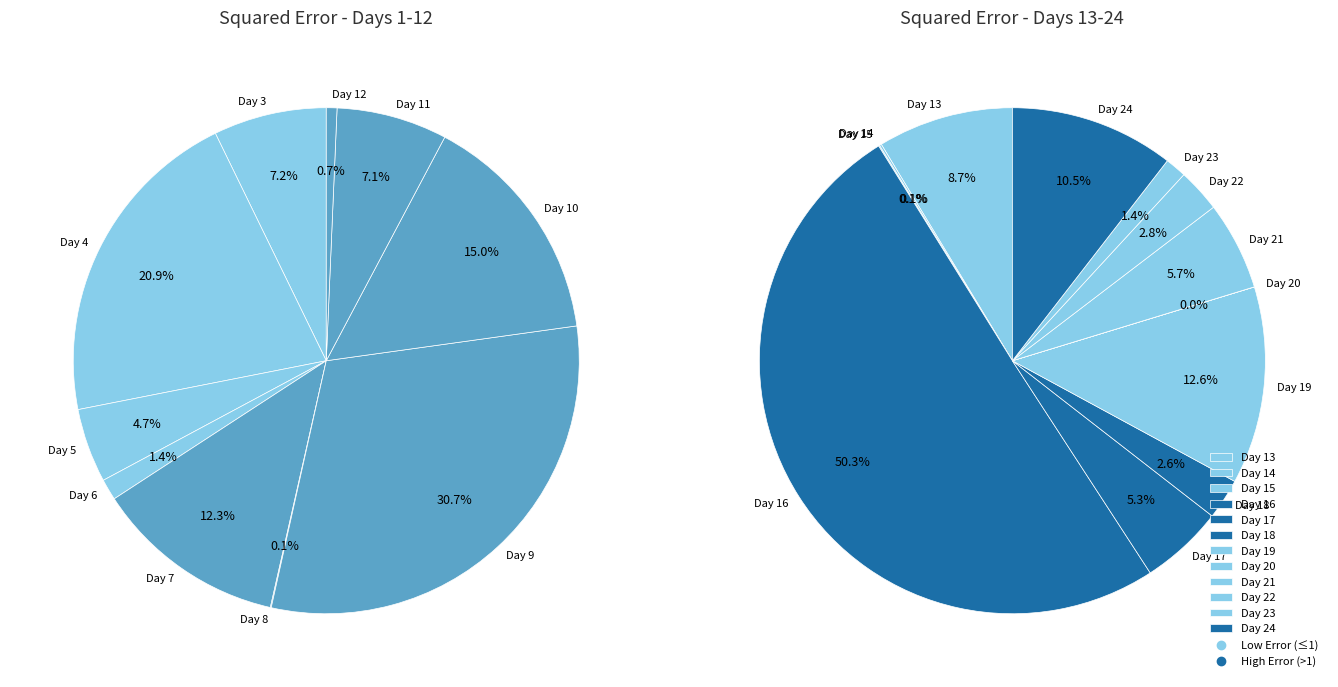

To the nearest percent, what portion does 24 represent?

10%